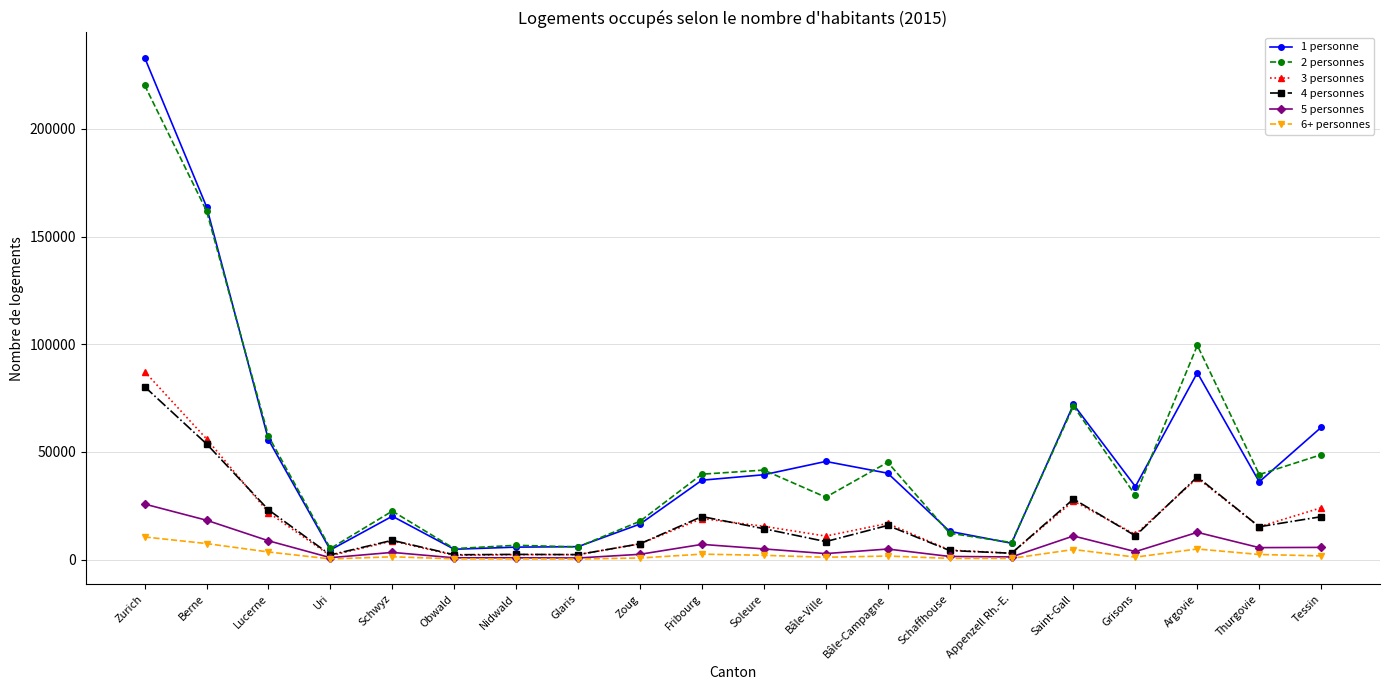

At which category does 5 personnes reach its first local valley?

Uri